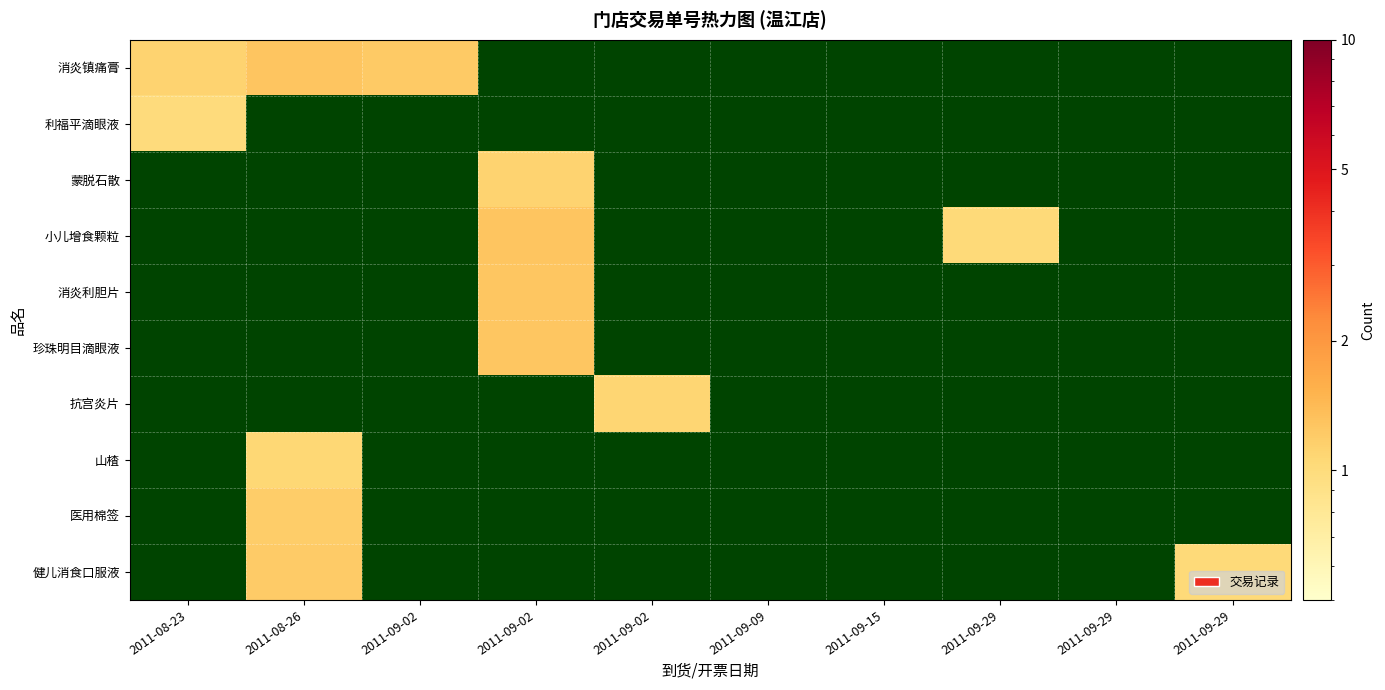

Which has a higher value, 2011-09-09 or 2011-08-23?

2011-08-23